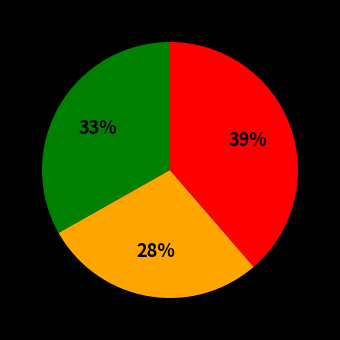

To the nearest percent, what is the average slice percentage?

33%